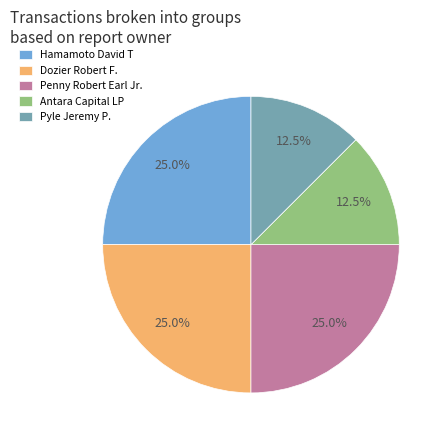

How many segments does this pie chart have?

5